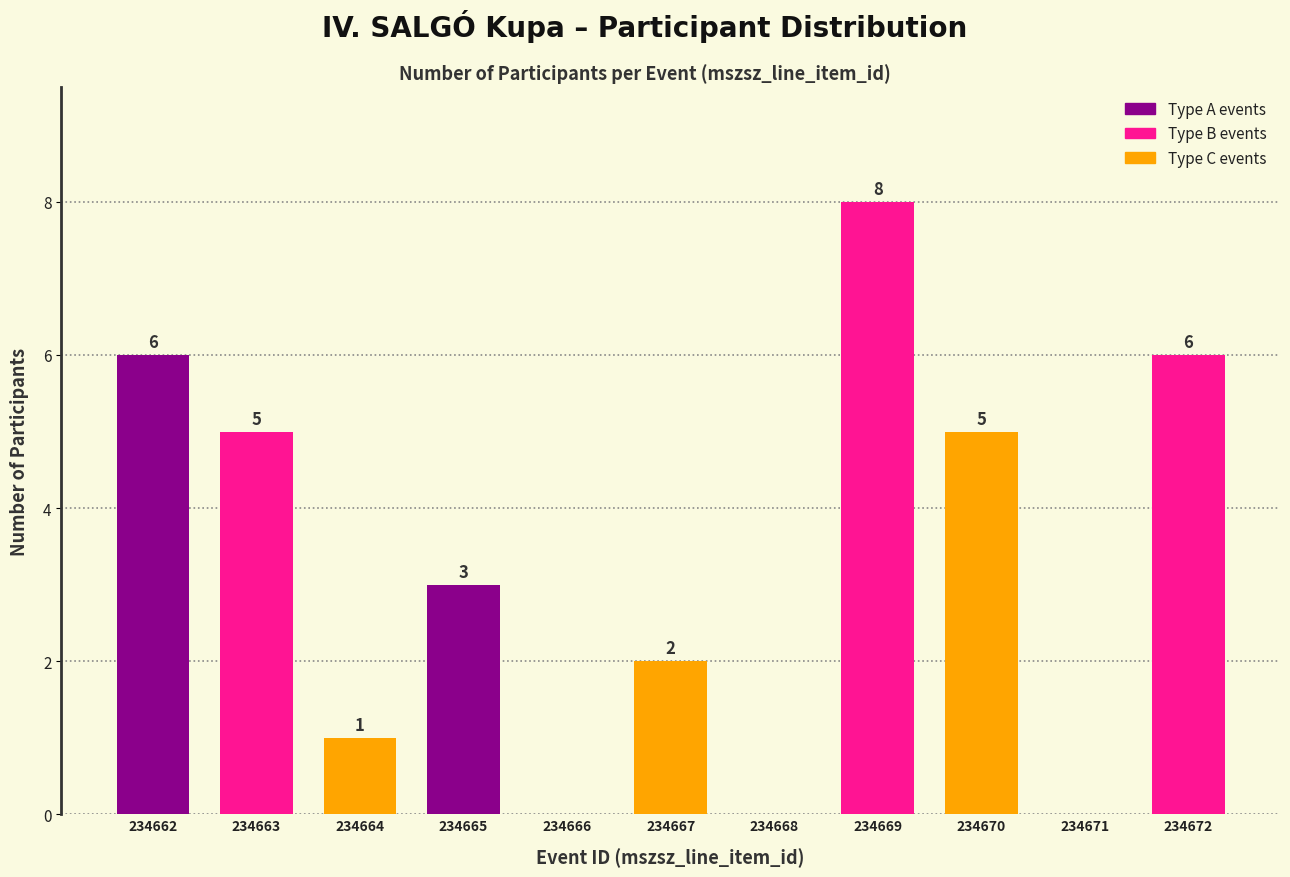

Reading right to left, what are all the values shown in this chart?

234672=6	234671=0	234670=5	234669=8	234668=0	234667=2	234666=0	234665=3	234664=1	234663=5	234662=6